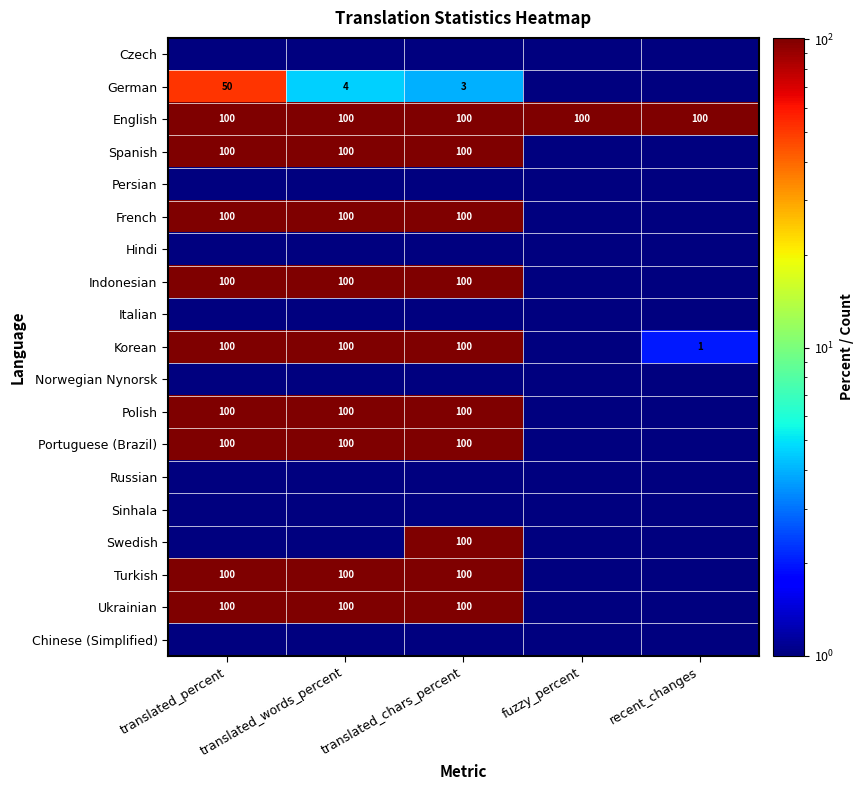

The value of Polish at translated_chars_percent is 173. True or false?

False